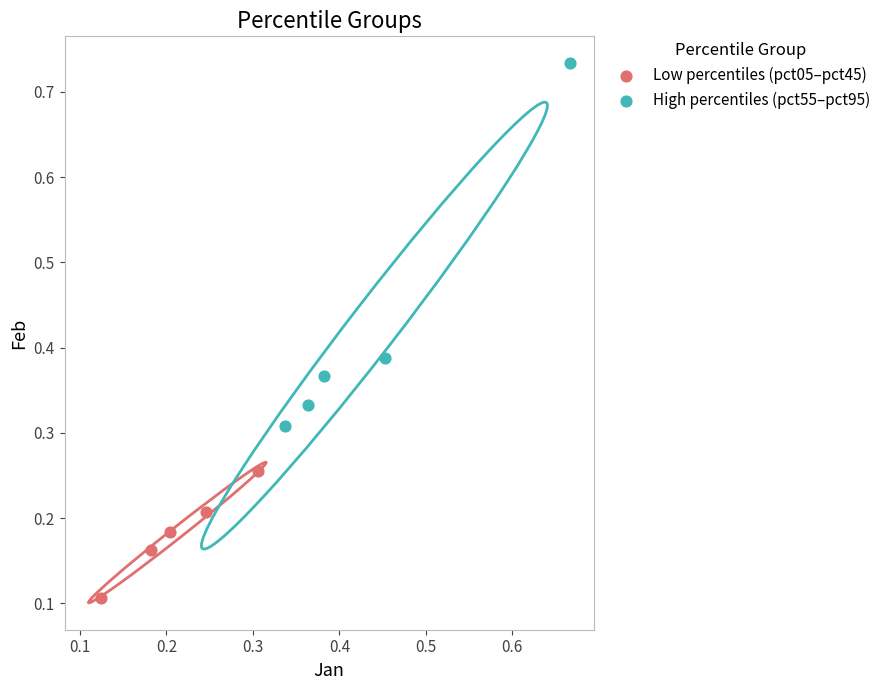

Which series reaches the minimum Y coordinate?

Low percentiles (pct05–pct45)